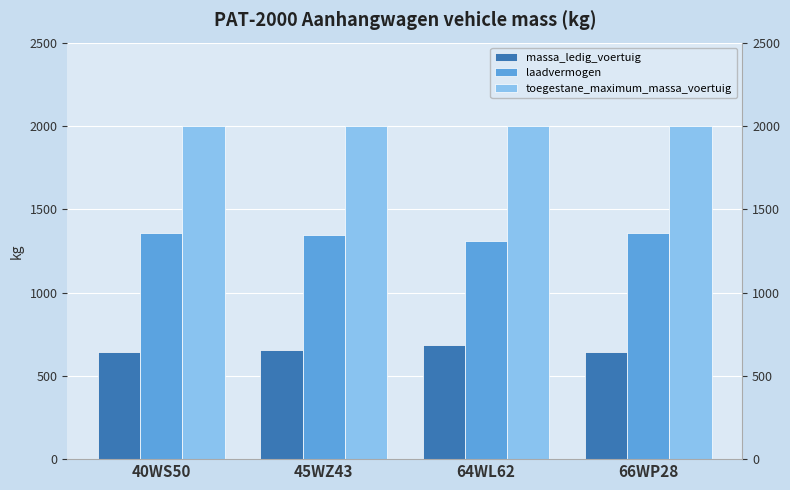

Between 40WS50 and 45WZ43, which series saw the biggest shift?

massa_ledig_voertuig